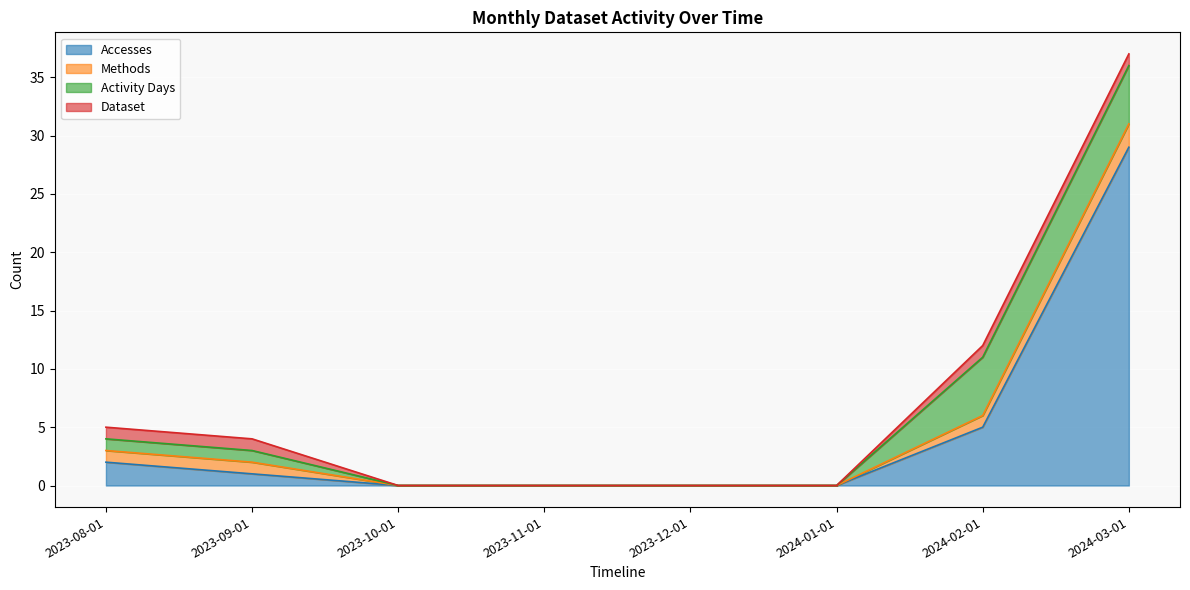

Rank the categories by Dataset value from lowest to highest.

2023-10-01, 2023-11-01, 2023-12-01, 2024-01-01, 2023-08-01, 2023-09-01, 2024-02-01, 2024-03-01